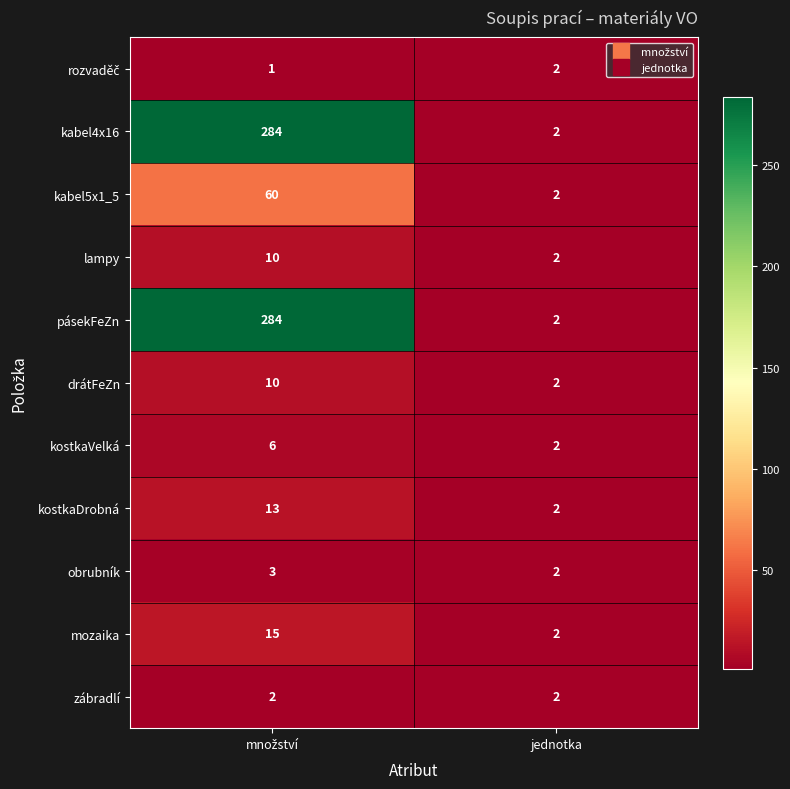

What is the total value across all series at jednotka?

22